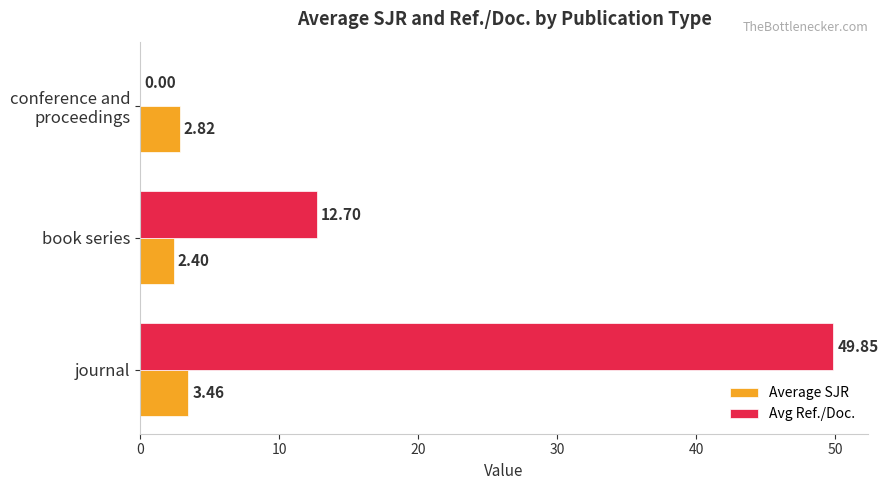

Which series has the largest total across all categories?

Avg Ref./Doc.